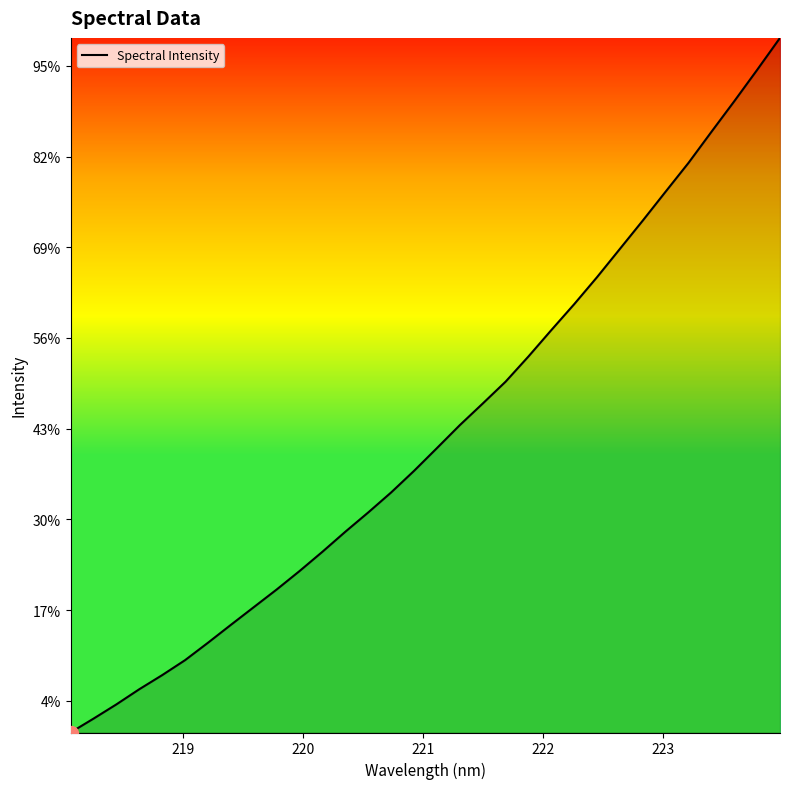

Does the chart have visible grid lines?

No